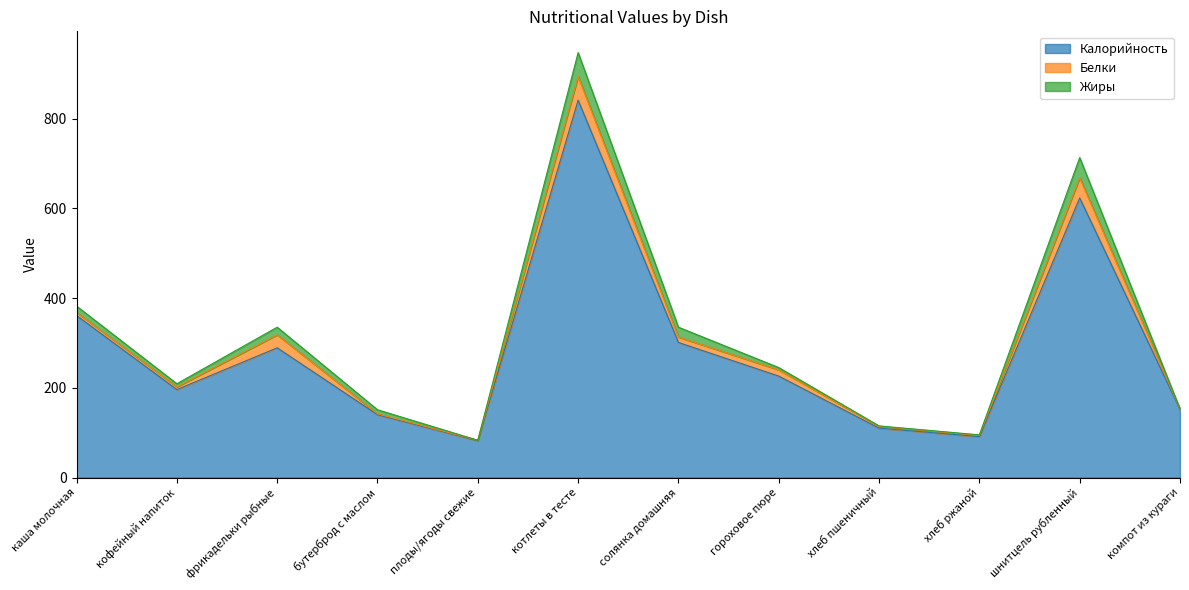

Reading left to right, list all the values displayed in this chart.

Калорийность: 361	196	289	140	82	841	301	226	110	91	623	152
Белки: 7	6	29	2	1	53	12	14	4	3	45	1
Жиры: 14	7	17	9	0	53	22	5	1	1	45	0